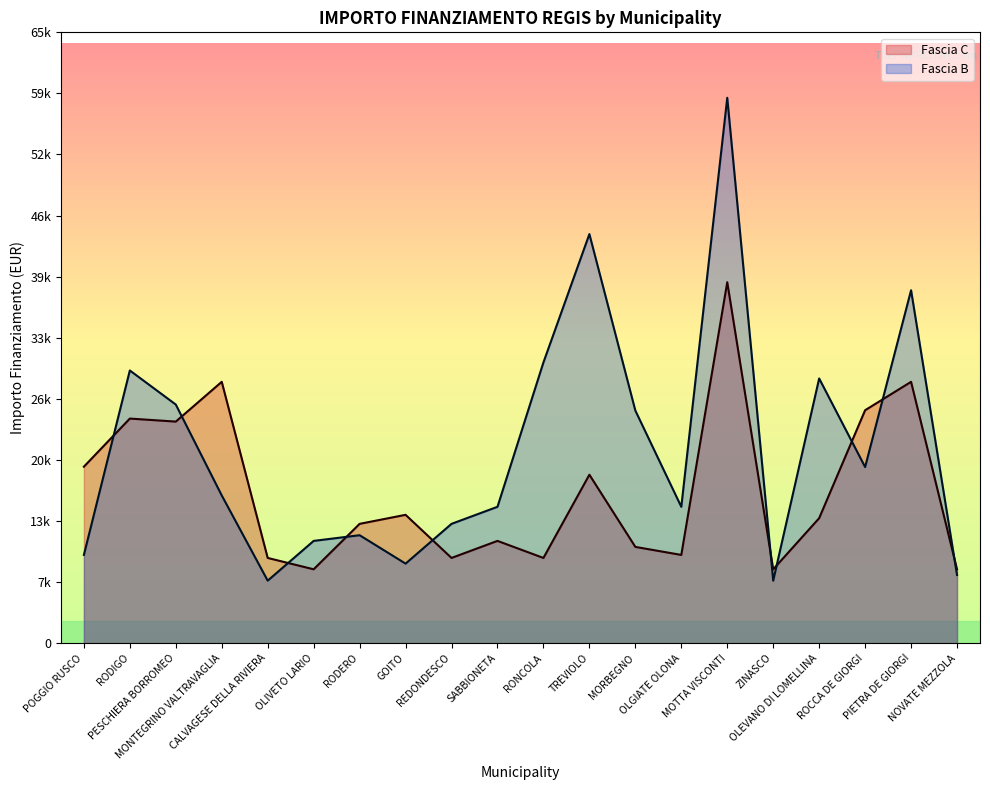

Which series has the largest range (max minus min)?

Fascia B